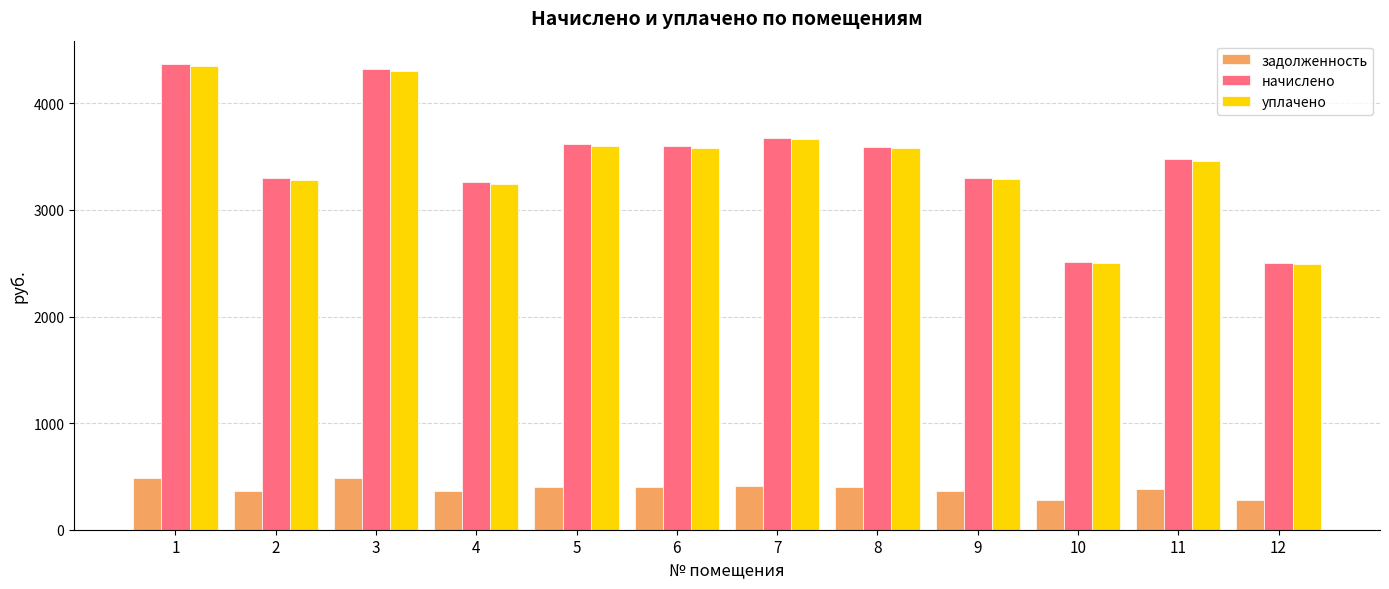

The value of уплачено at 10 is 4435.6. True or false?

False